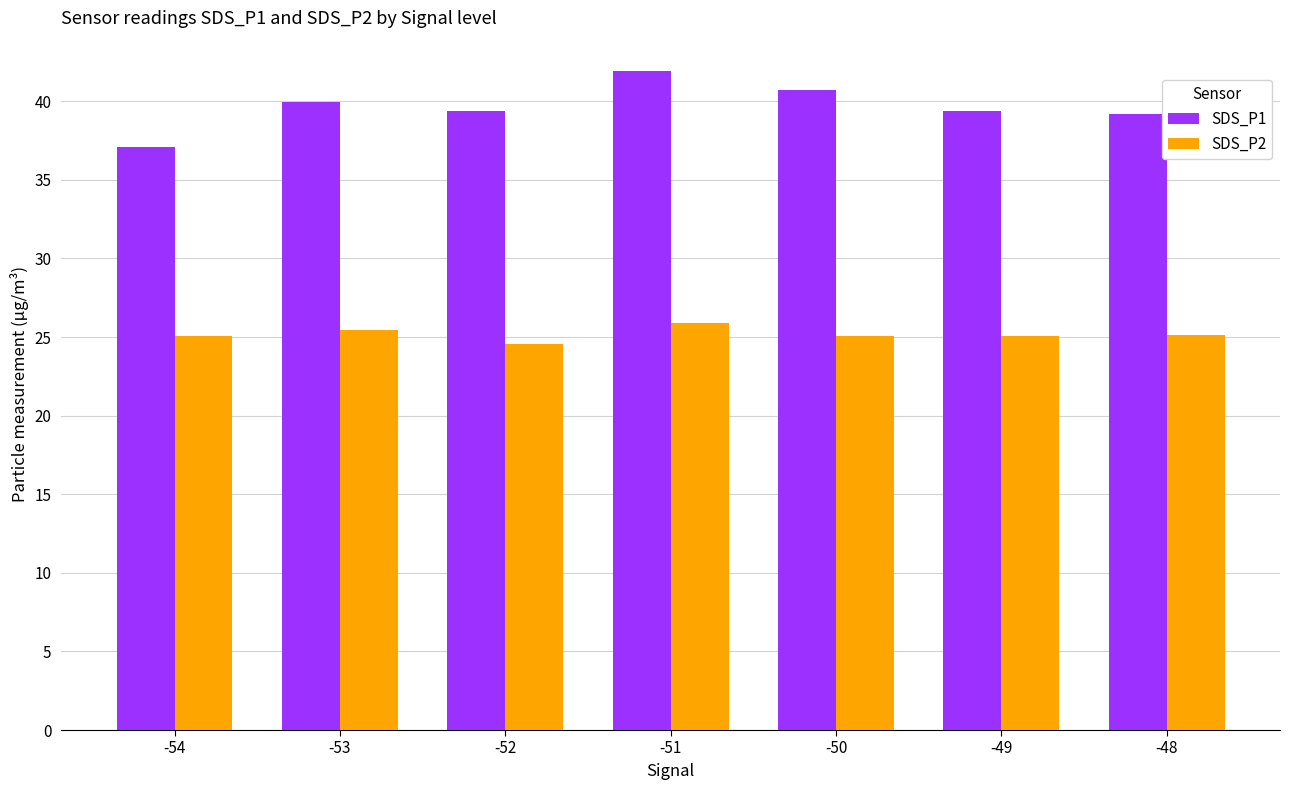

Rank the series by their average value, from highest to lowest.

SDS_P1, SDS_P2